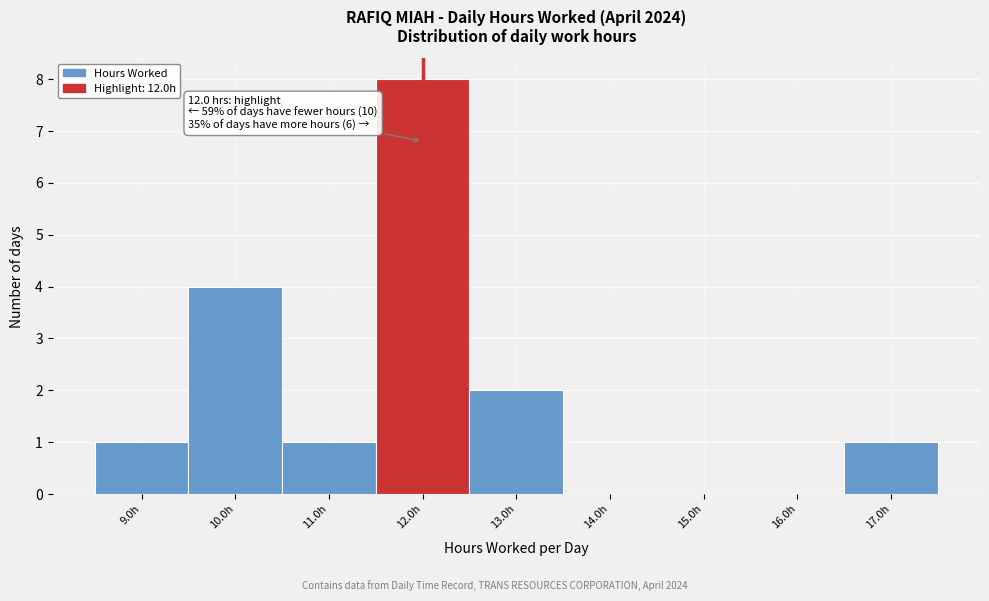

Over which range of the x-axis is the bar tallest?

11.5 to 12.5